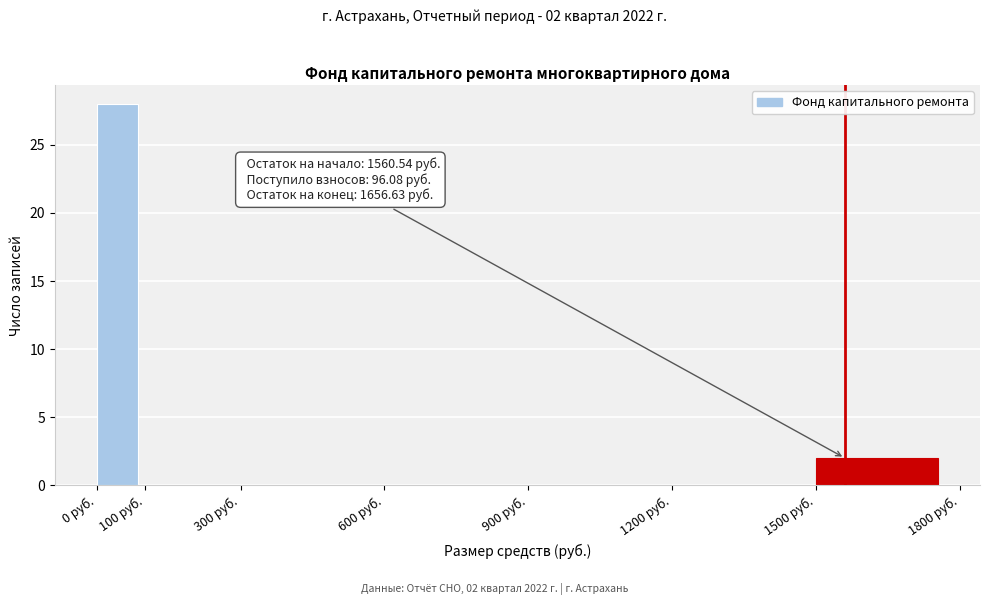

Which range on the x-axis has the tallest bar?

0 to 100